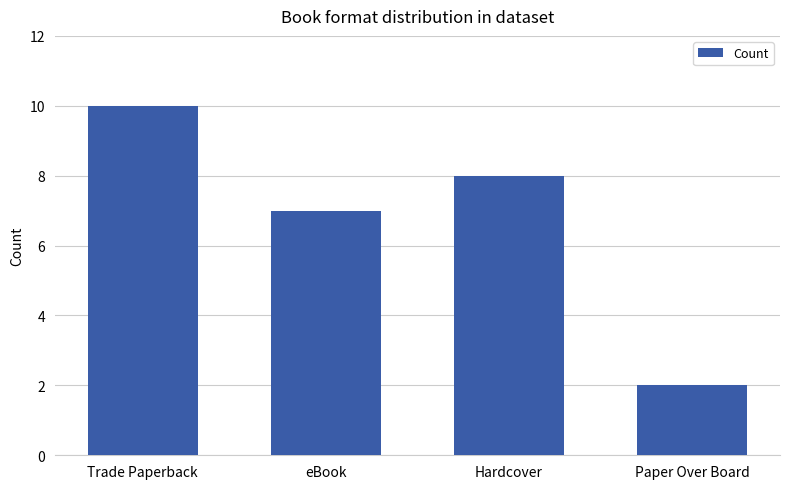

What is the average value?

7